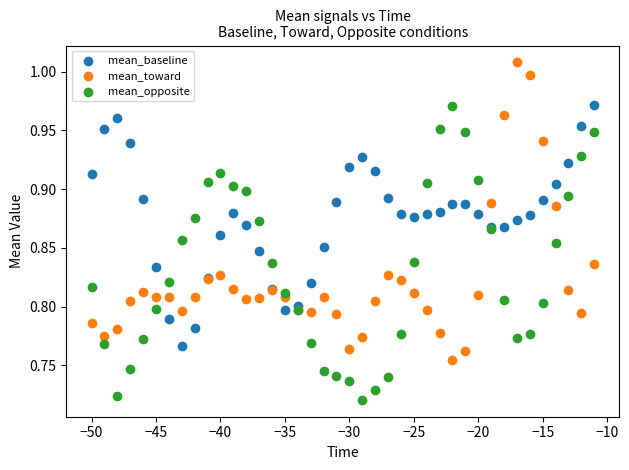

Which series reaches the maximum Y coordinate?

mean_toward